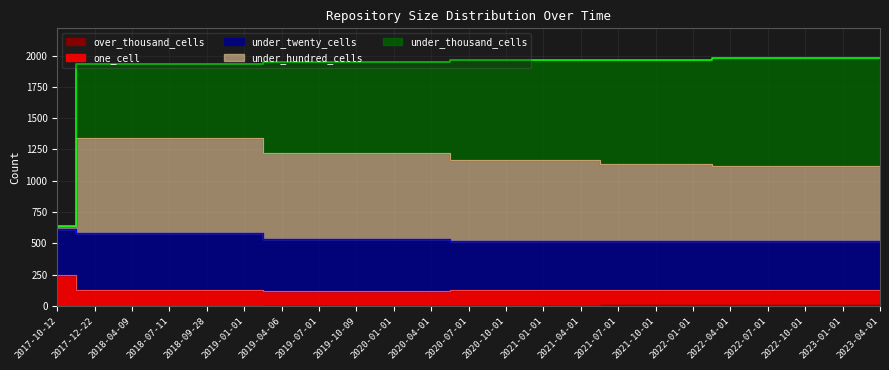

What position from the left is 2019-10-09?

9